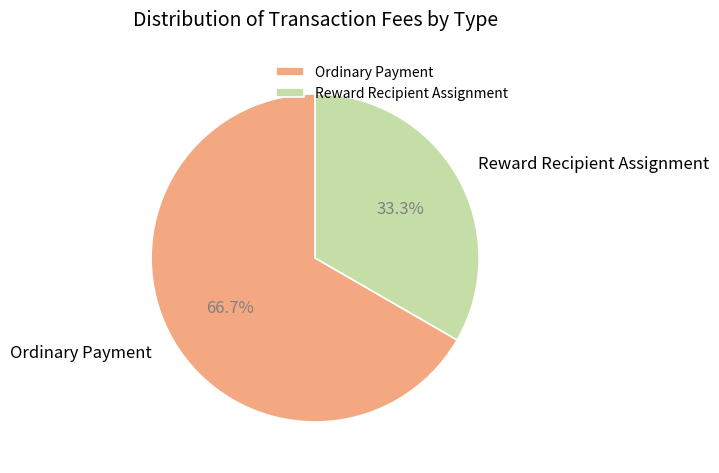

What percentage is the Reward Recipient Assignment slice, to the nearest percent?

33%